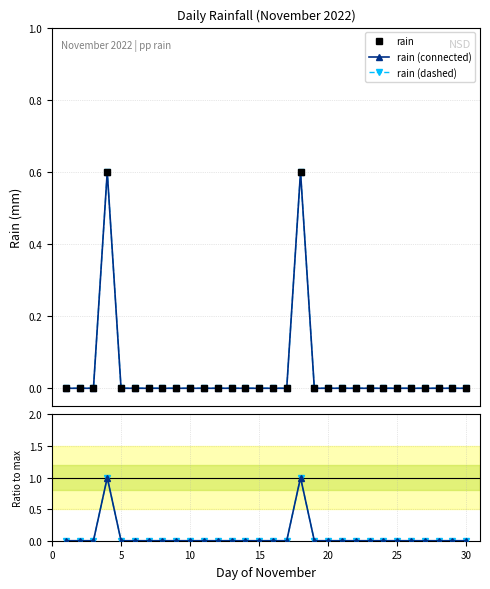

Rank the series by their maximum value, from highest to lowest.

ratio (connected), ratio (dashed), rain, rain (connected), rain (dashed)